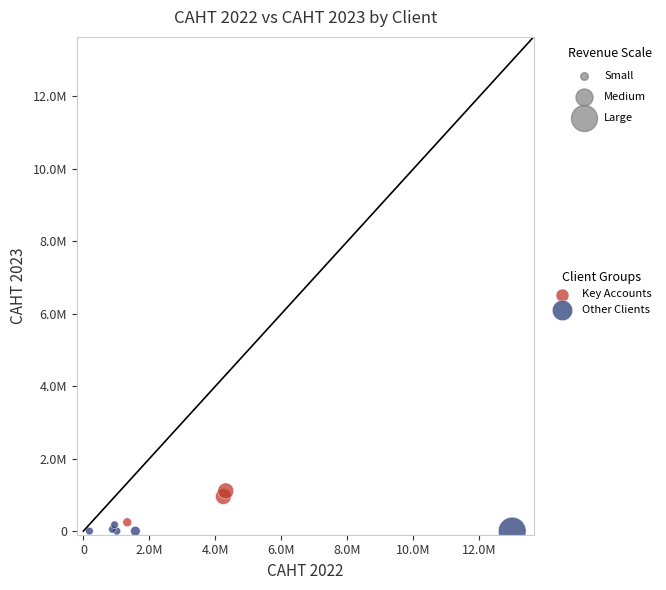

Which series reaches the minimum Y coordinate?

Other Clients